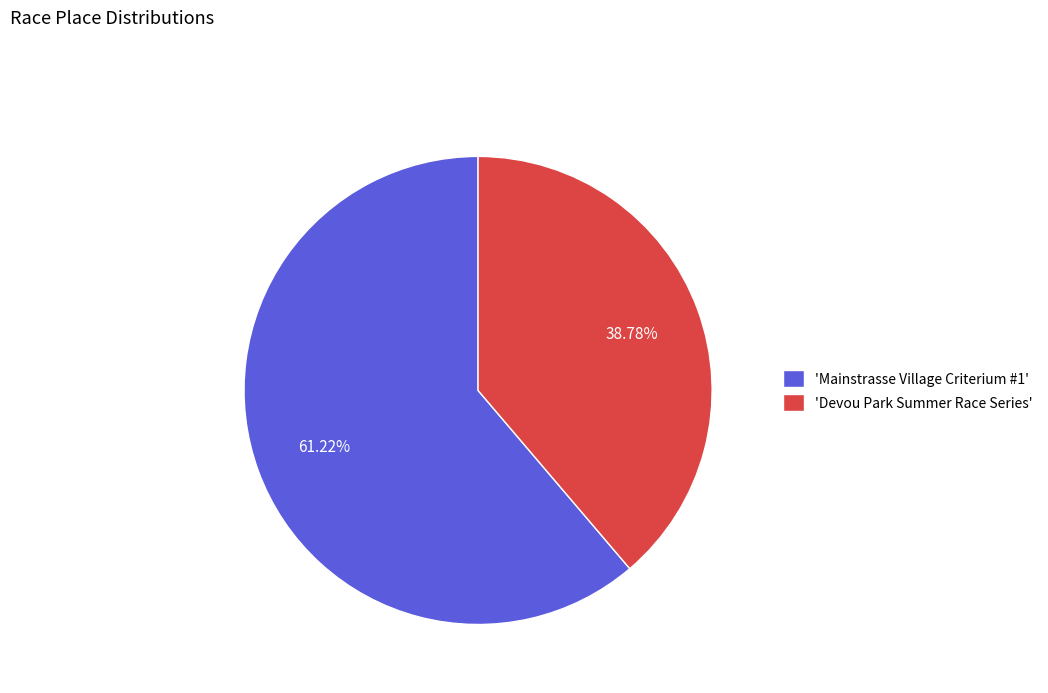

What is the smallest slice in the pie chart?

'Devou Park Summer Race Series'